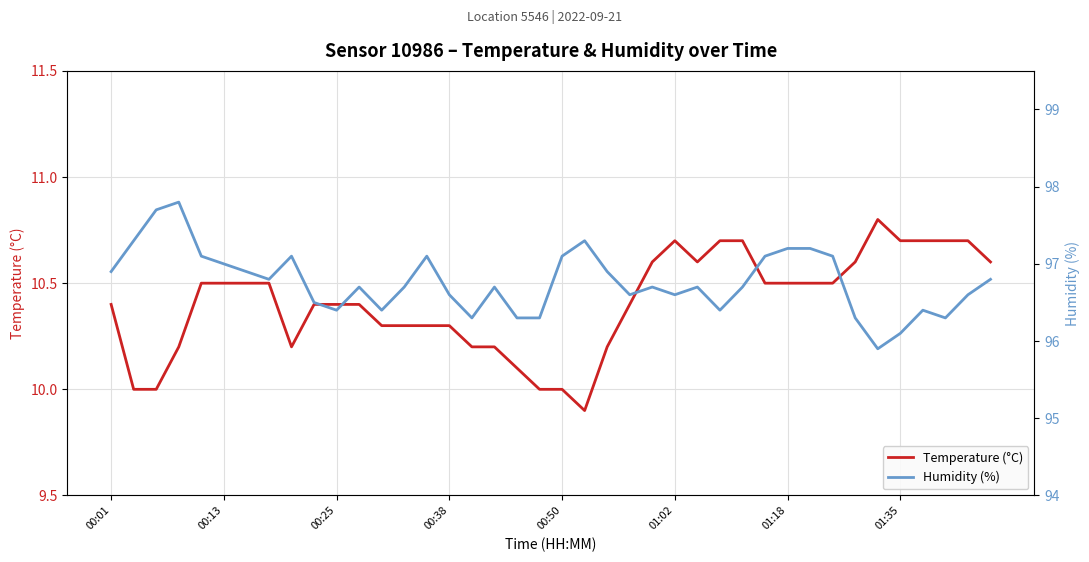

What is the approximate value of Humidity (%) at 21?

97.3